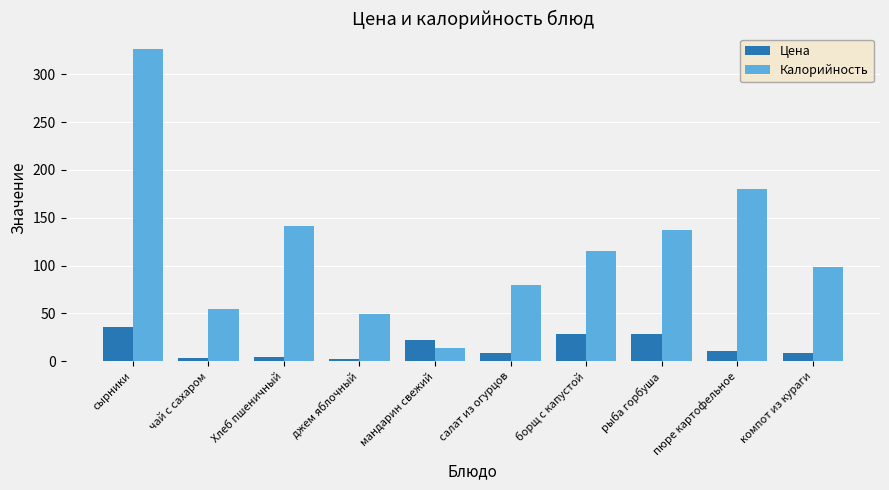

What is the difference between the maximum and minimum values in the Цена series?

33.1